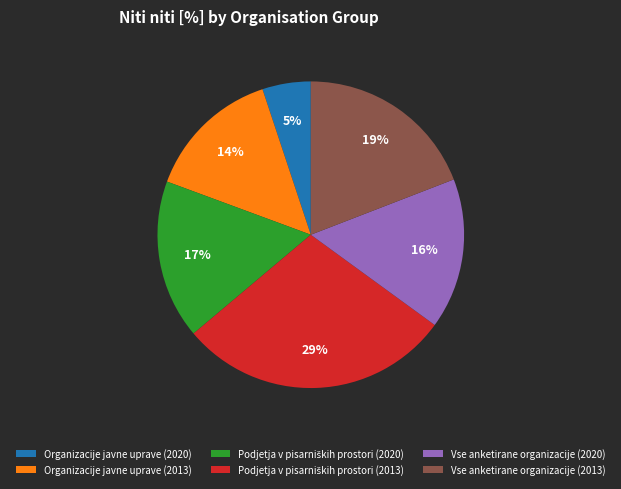

Does any single category account for the majority?

No